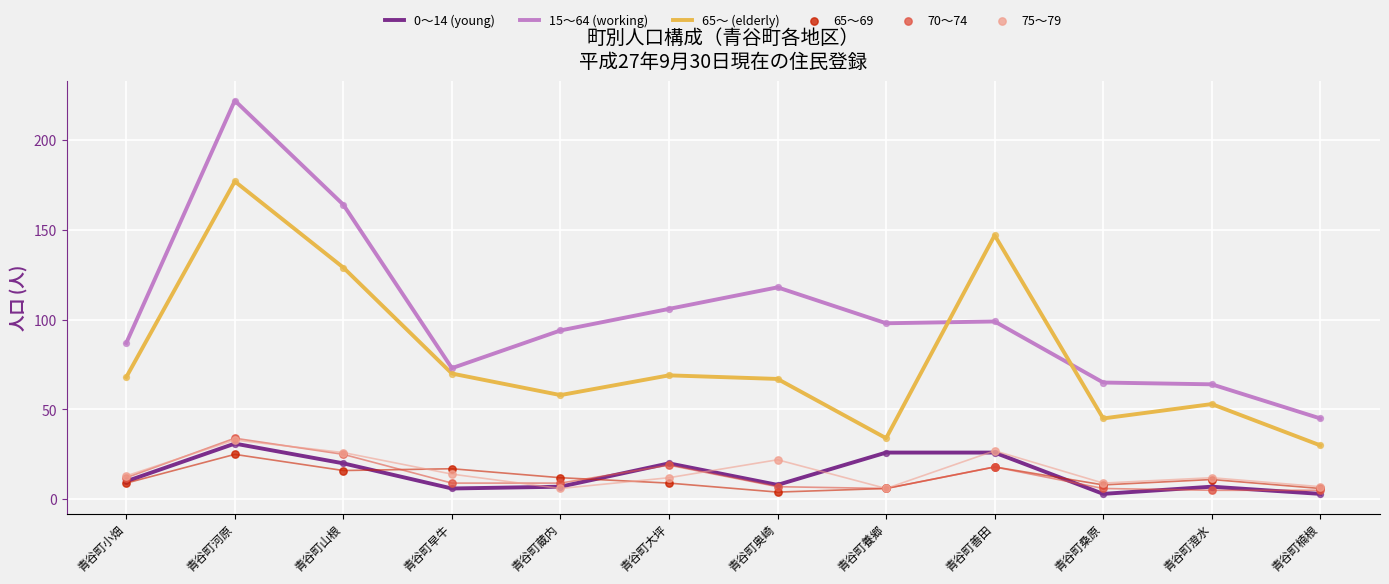

Which series has the largest total across all categories?

15～64 (working)